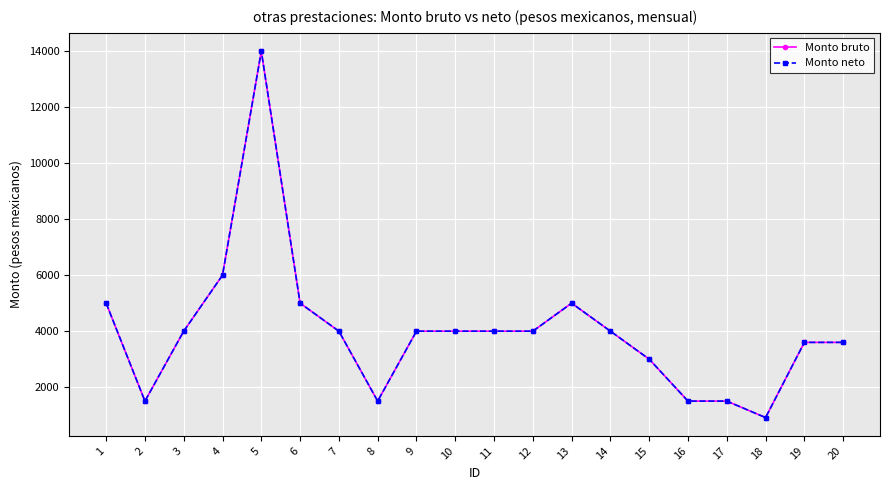

Where is Monto neto nearest to the value 7457?

4